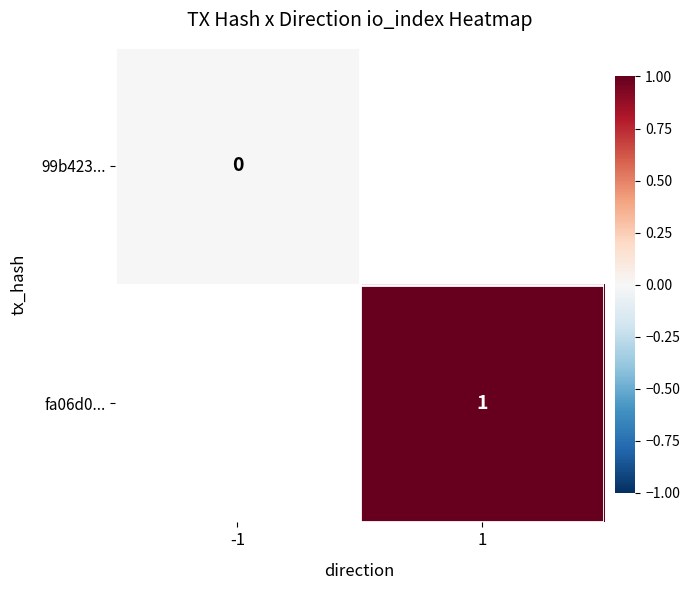

Is the value of fa06d0... at 1 greater than the value of 99b423... at -1?

Yes